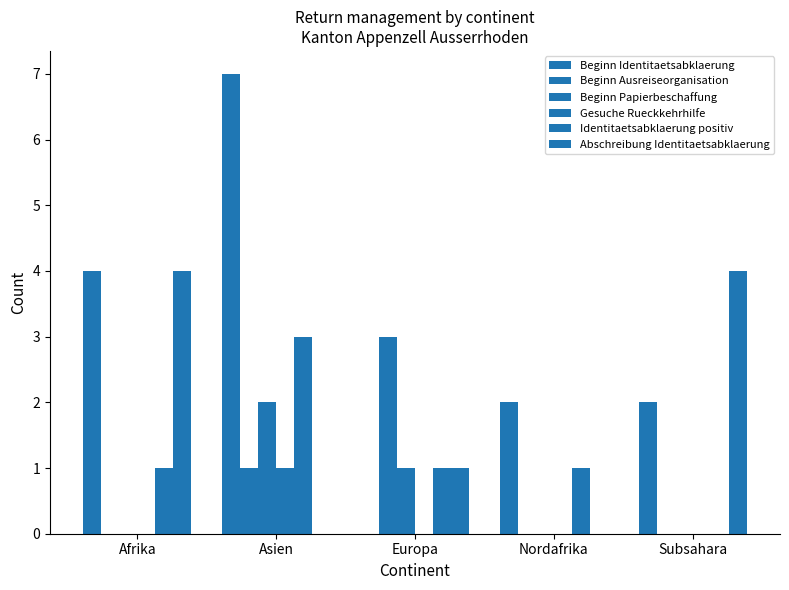

What is the difference between the second highest and minimum values in the Beginn Papierbeschaffung series?

1